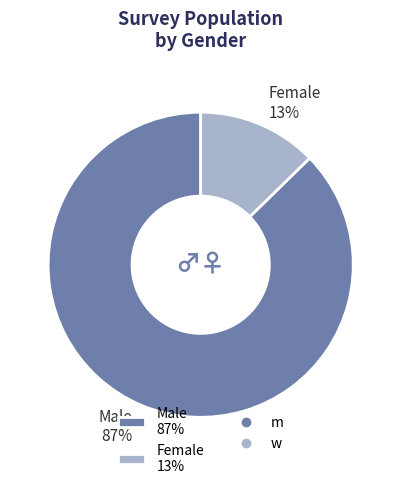

True or false: Female 13% accounts for 20% of the total.

False